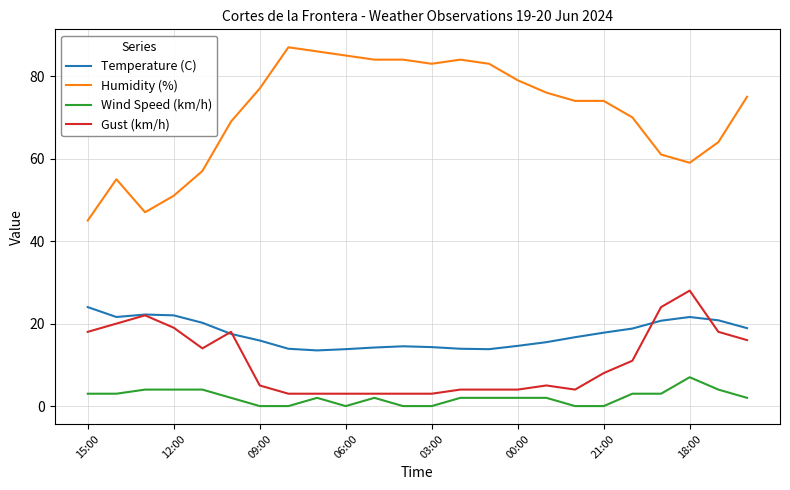

List the series in order of their peak value, highest first.

Humidity (%), Gust (km/h), Temperature (C), Wind Speed (km/h)